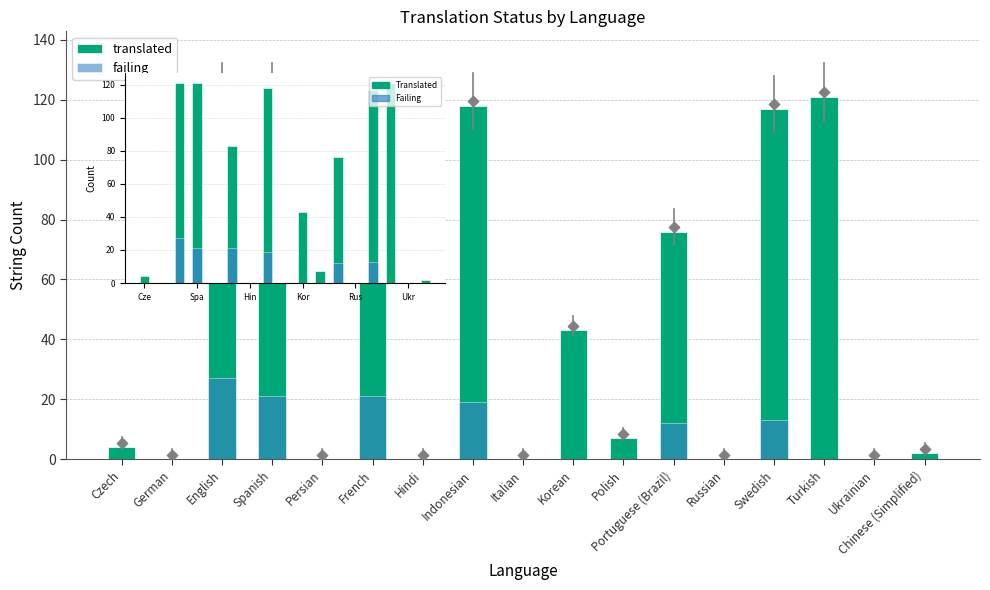

Is the value of Failing at Portuguese (Brazil) greater than the value of Translated at Swedish?

No